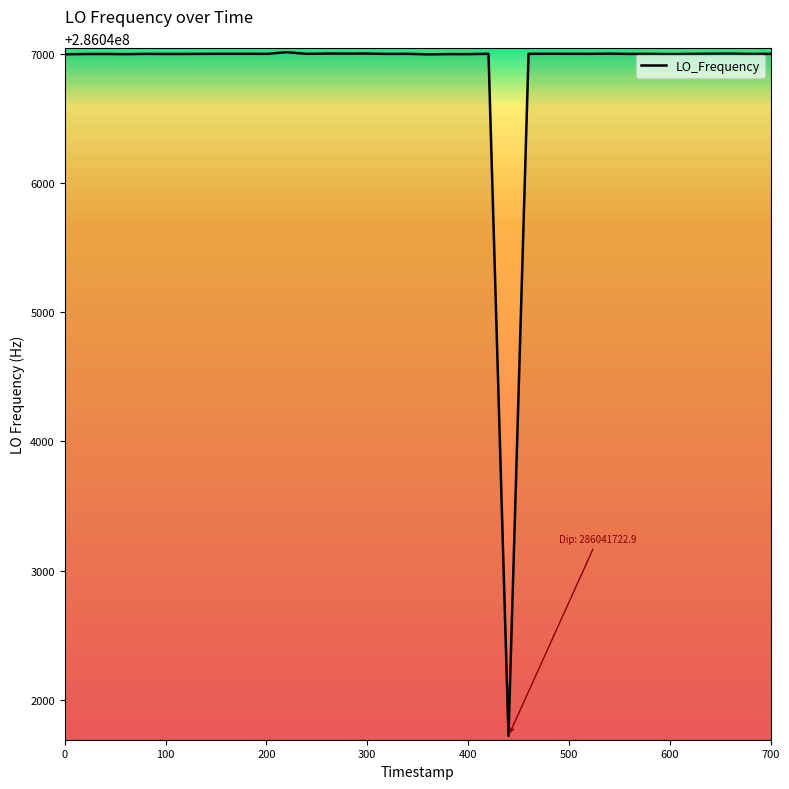

Is this an area chart (filled region under the line)?

No